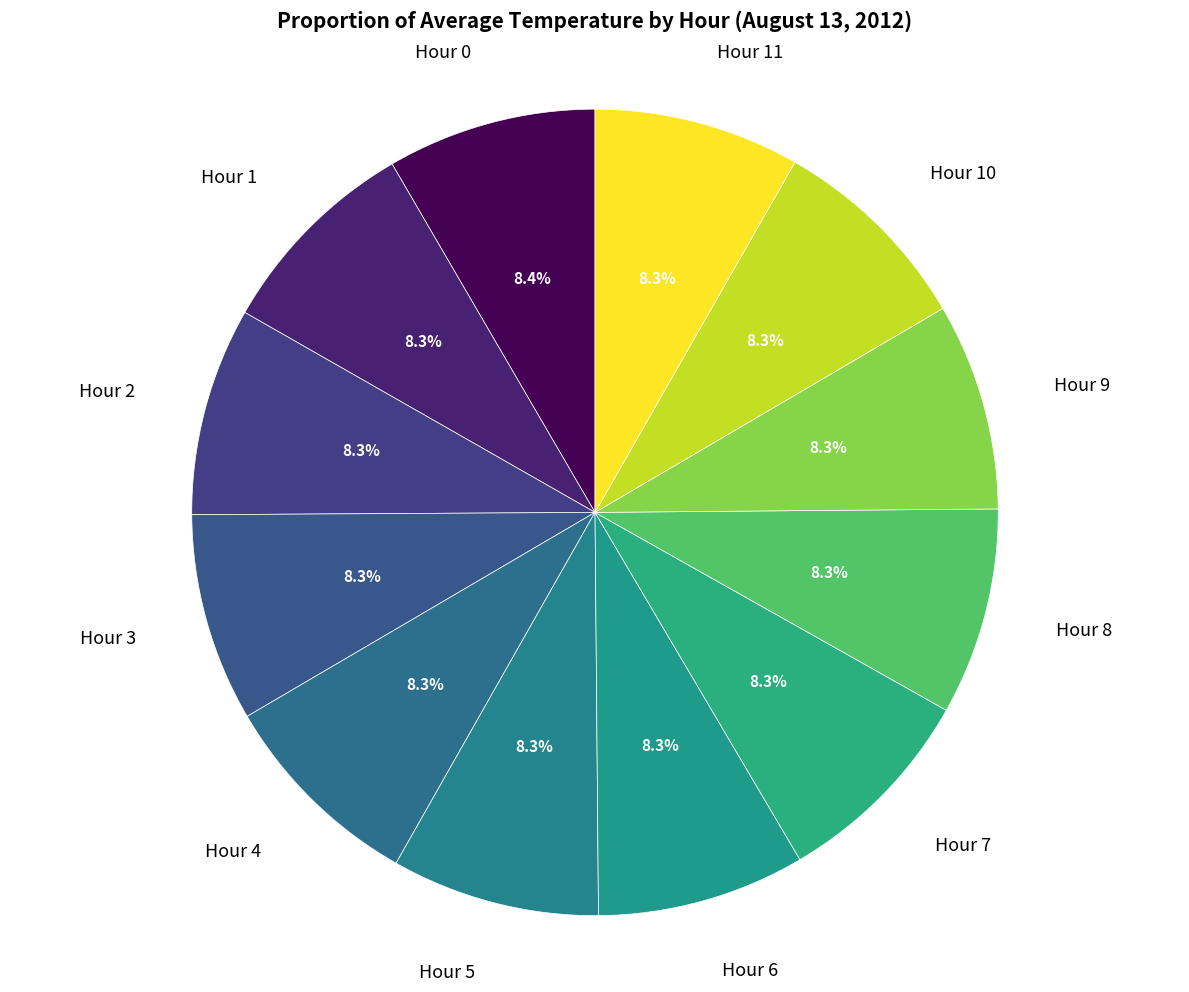

Approximately how many times larger is the value at Hour 2 compared to Hour 1?

1.0